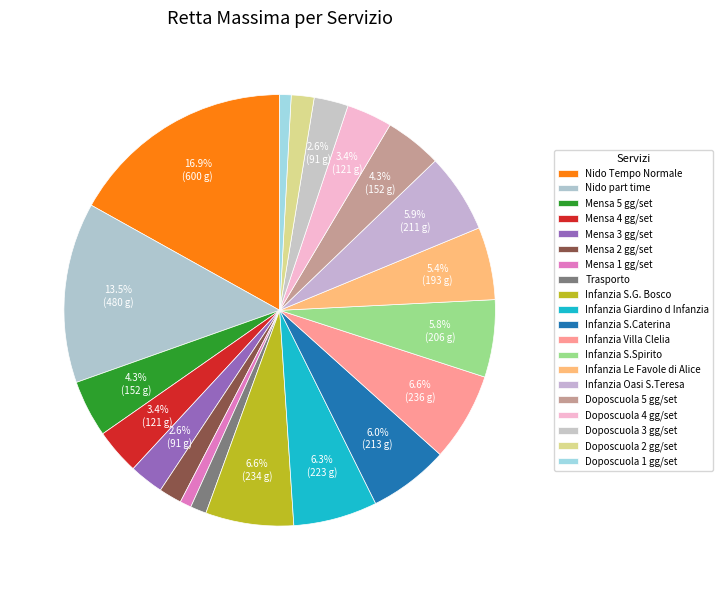

How many slices are in this pie chart?

20